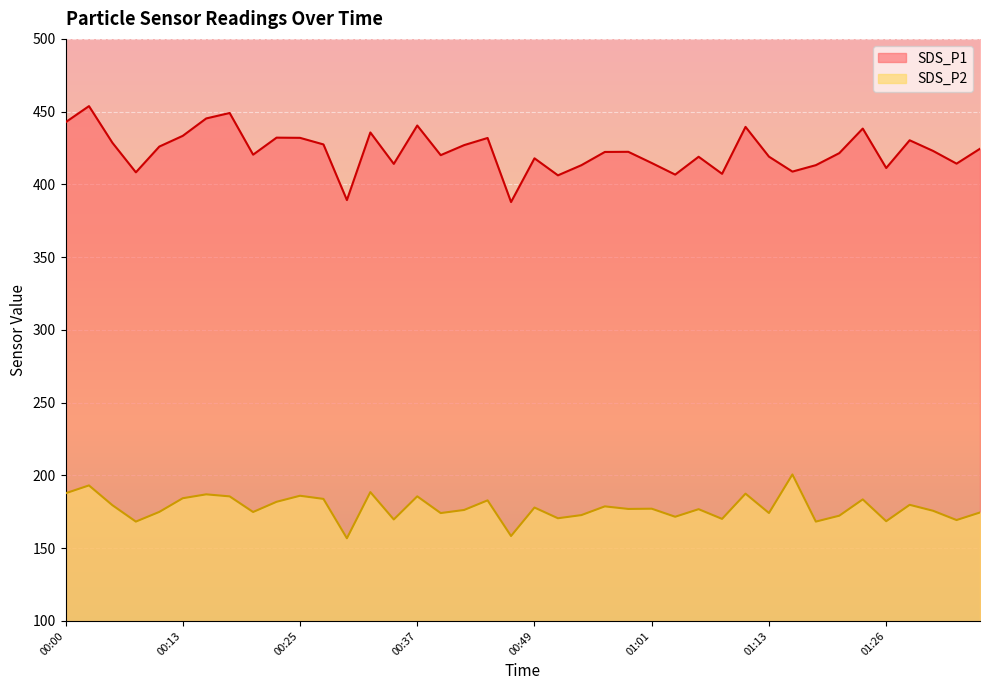

At how many categories does at least one series exceed 376?

40